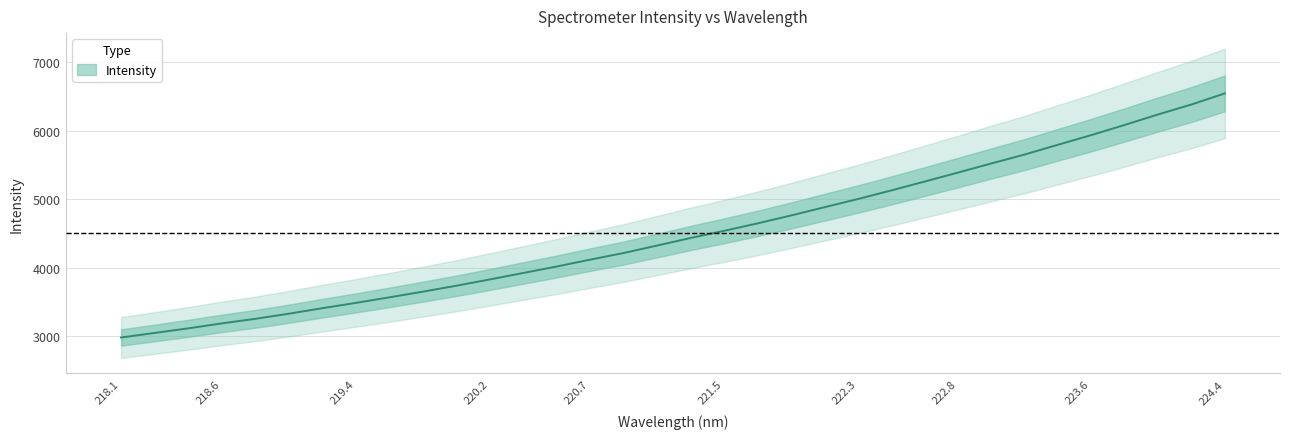

Between 221.3083 and 218.6332, which is larger?

221.3083